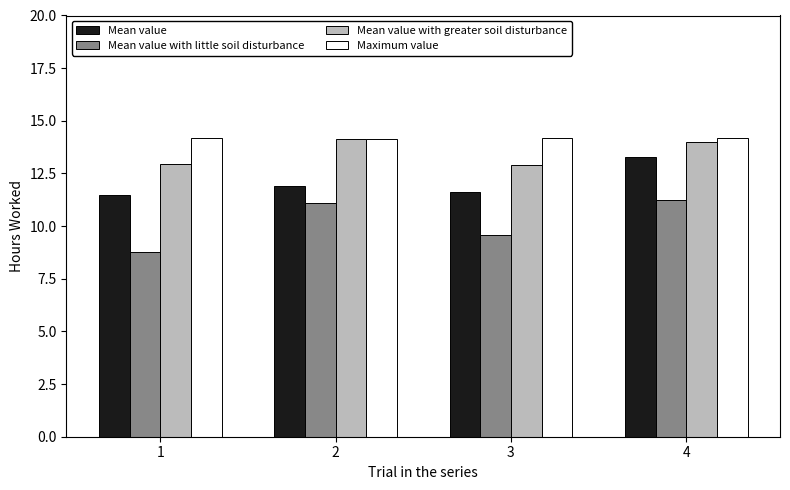

True or false: Maximum value has a value of 21.2 at 2.

False